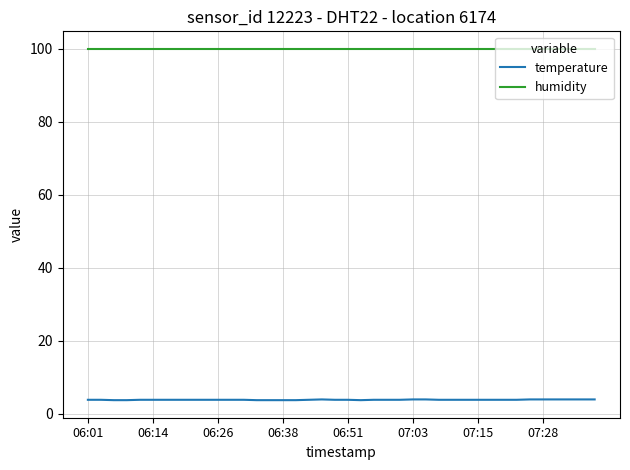

True or false: humidity and temperature cross at least once.

False